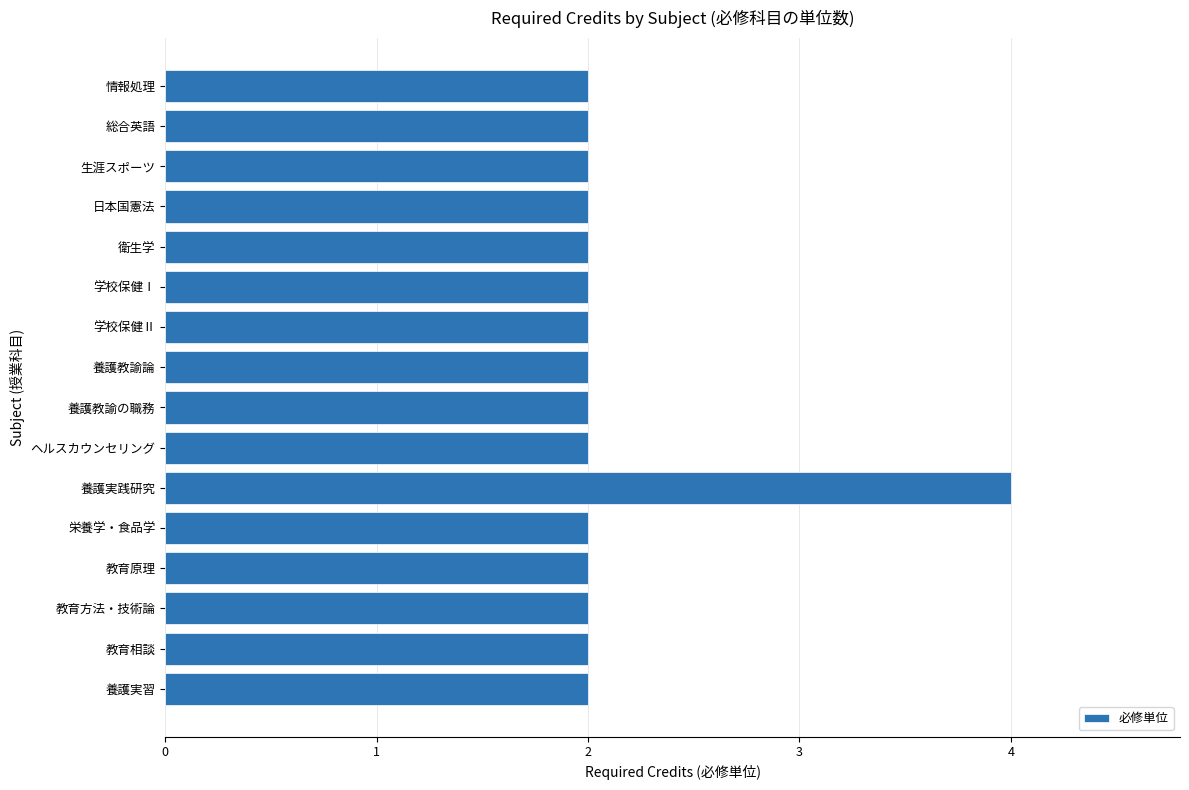

Reading bottom to top, what are all the values shown in this chart?

2	2	2	2	2	4	2	2	2	2	2	2	2	2	2	2